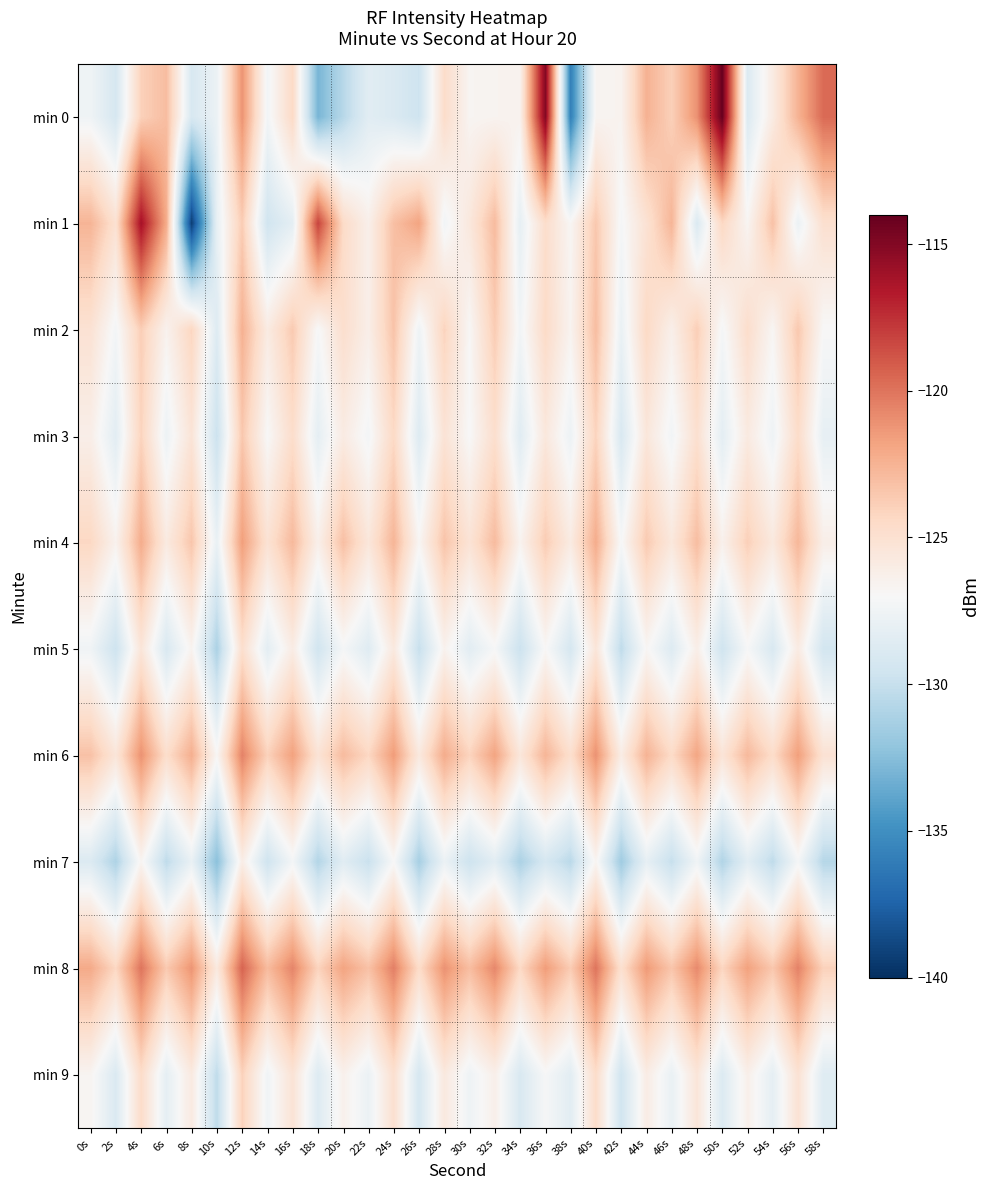

Which category has the lowest value across all series?

8s